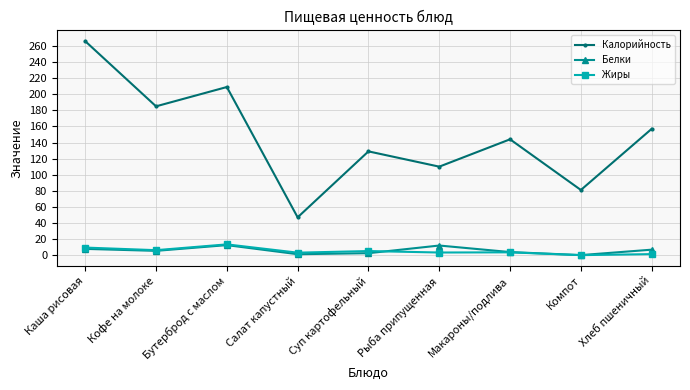

What is the value of the Жиры point at the 3rd from the left?

13.4